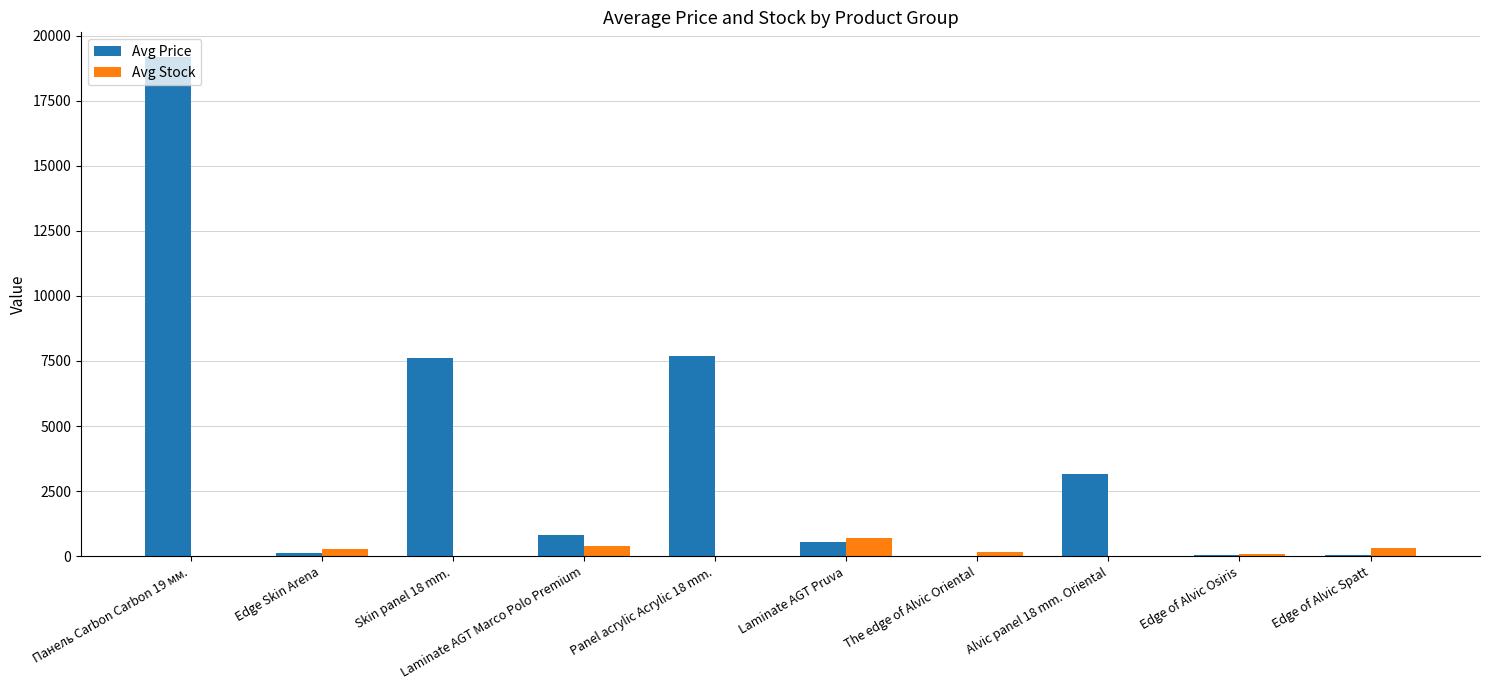

Does the chart contain stacked bars?

No